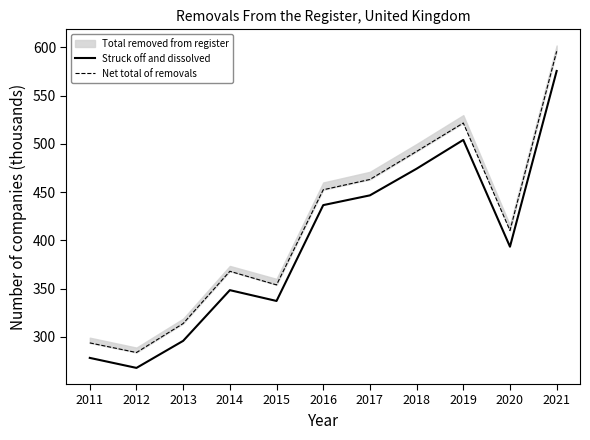

What is the difference between the Net total of removals values at 2011 and 2021?

302.2